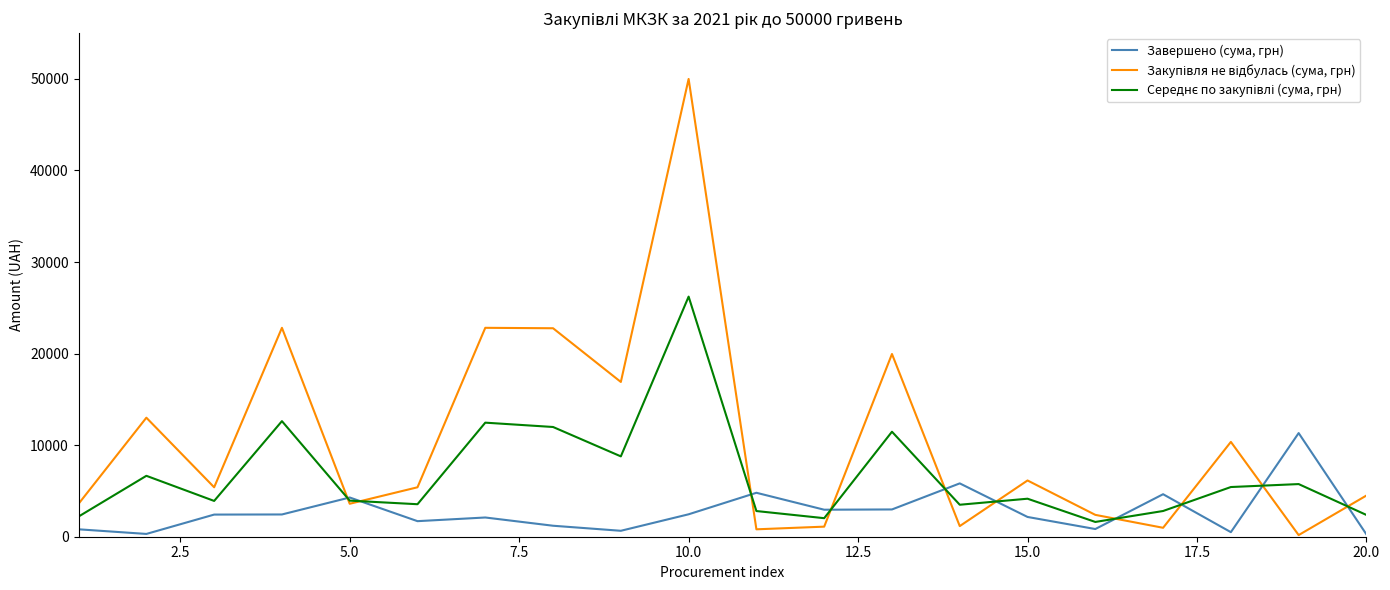

What is the greatest value displayed?

50000.0